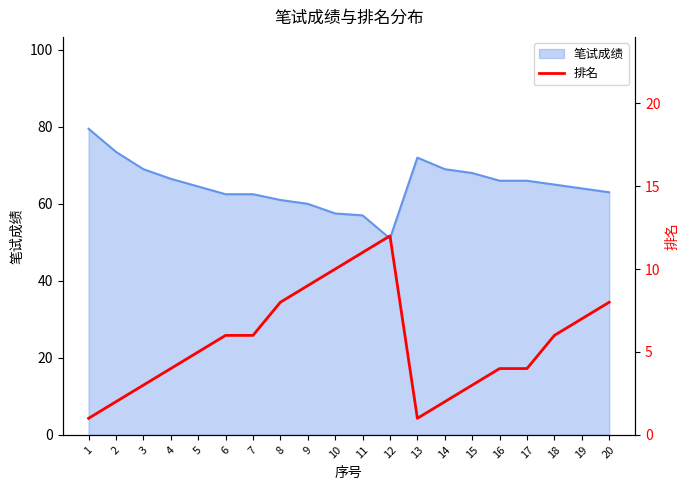

Reading left to right, list all the values displayed in this chart.

1=1	2=2	3=3	4=4	5=5	6=6	7=6	8=8	9=9	10=10	11=11	12=12	13=1	14=2	15=3	16=4	17=4	18=6	19=7	20=8